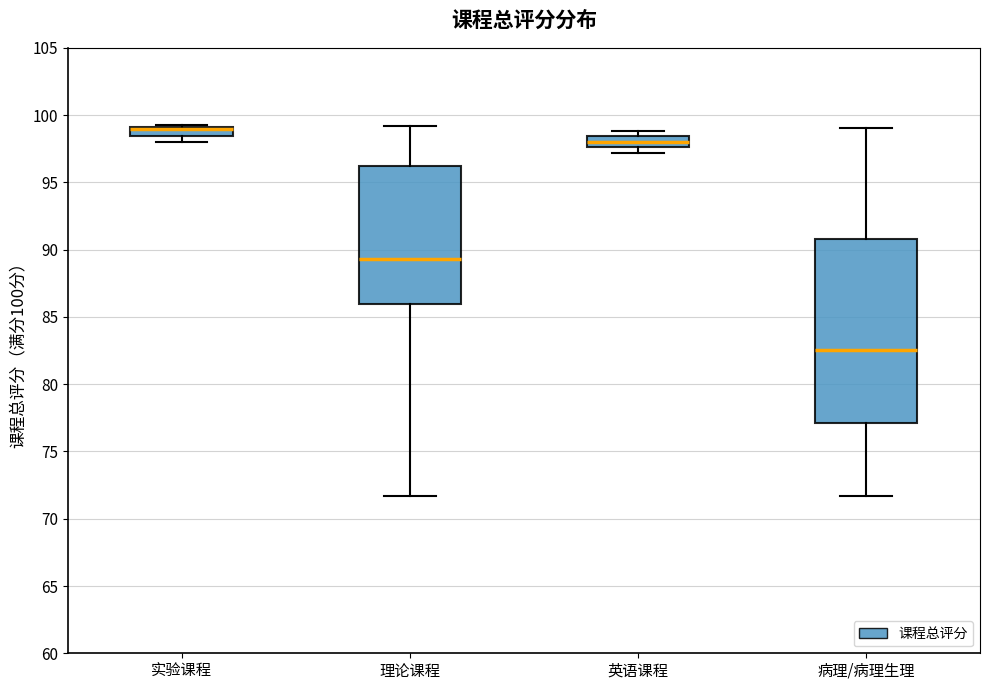

Where does the lower whisker of the box for 病理/病理生理 end on the y-axis? The values are not printed on the chart, so give them approximately, as read against the axis.

71.5